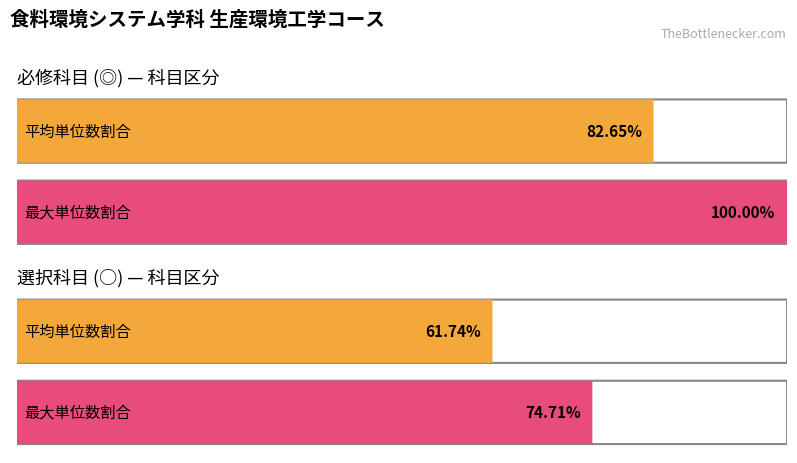

List the series in order of their overall mean, highest first.

必修 (単位数), 選択 (単位数)